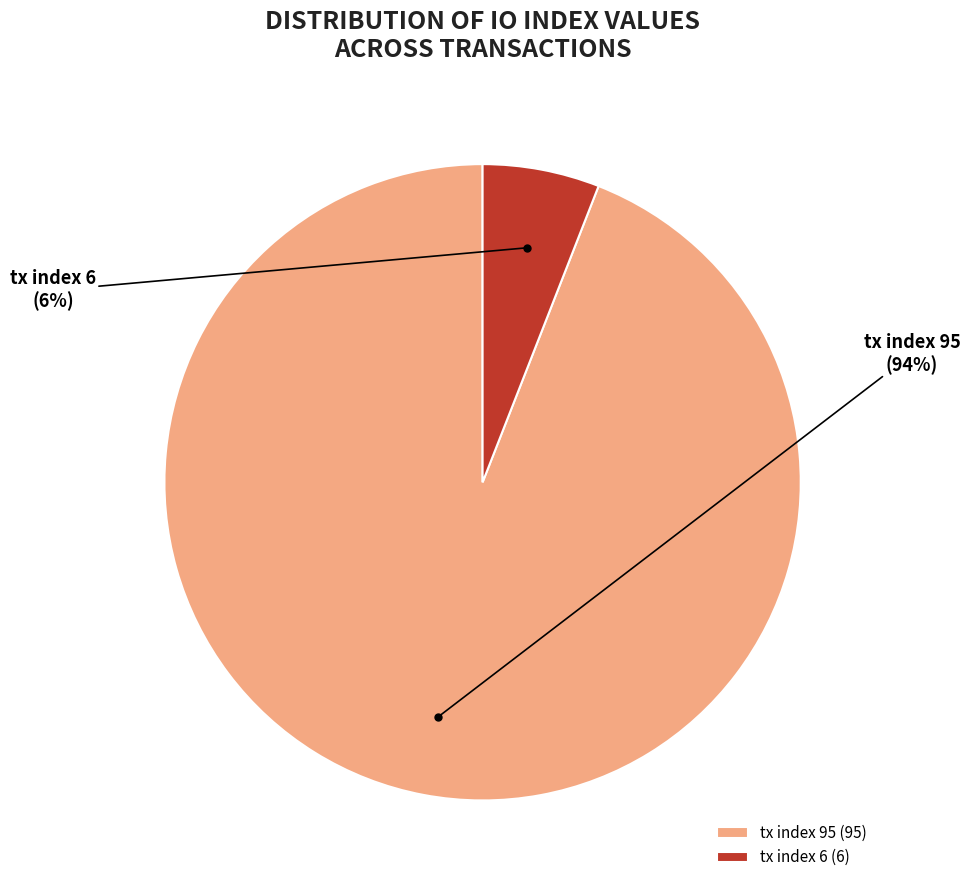

Approximately how many times larger is the value at tx index 6 compared to tx index 95?

0.1